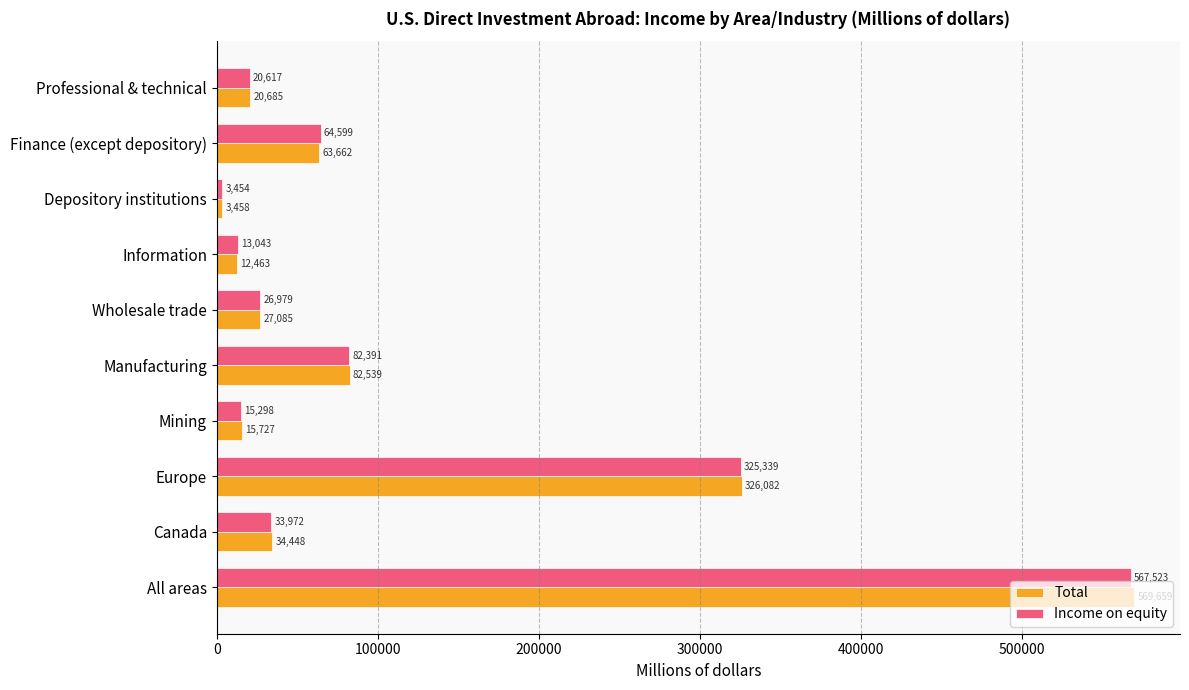

Where is Income on equity nearest to the value 285488?

Europe